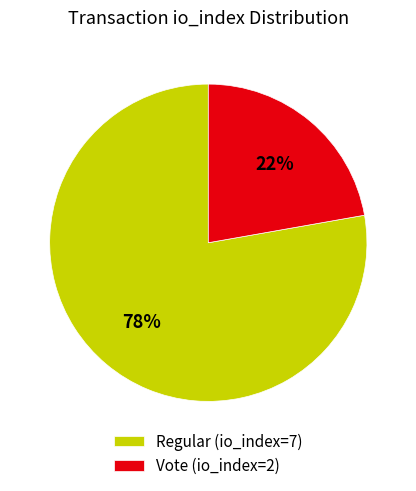

How many slices are in this pie chart?

2